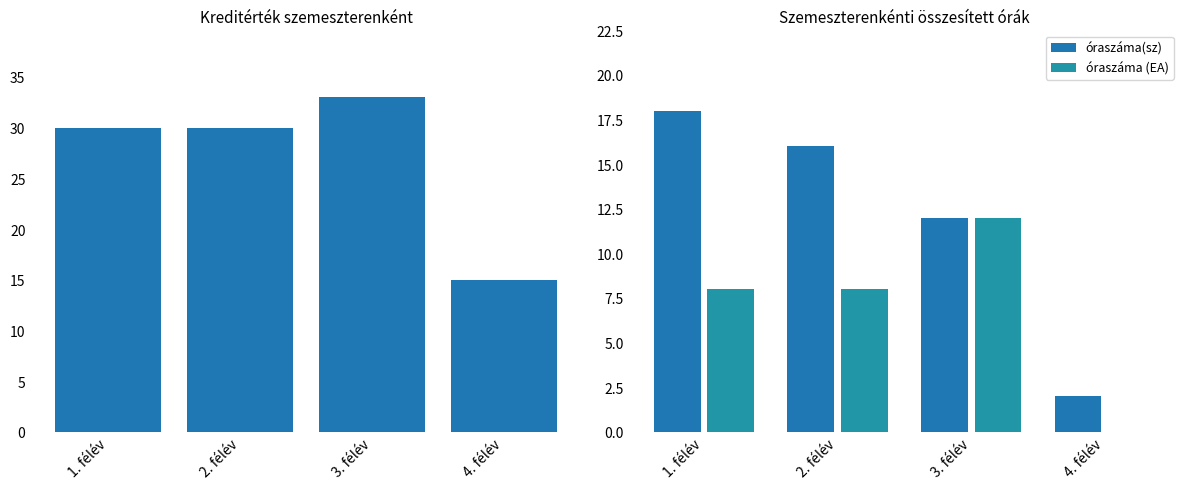

What is the label of the 2nd bar from the right?

3. félév